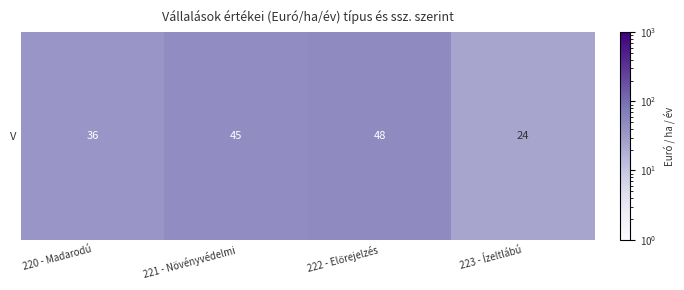

List the labels in order of value, largest first.

222 - Előrejelzés, 221 - Növényvédelmi, 220 - Madarodú, 223 - Ízeltlábú